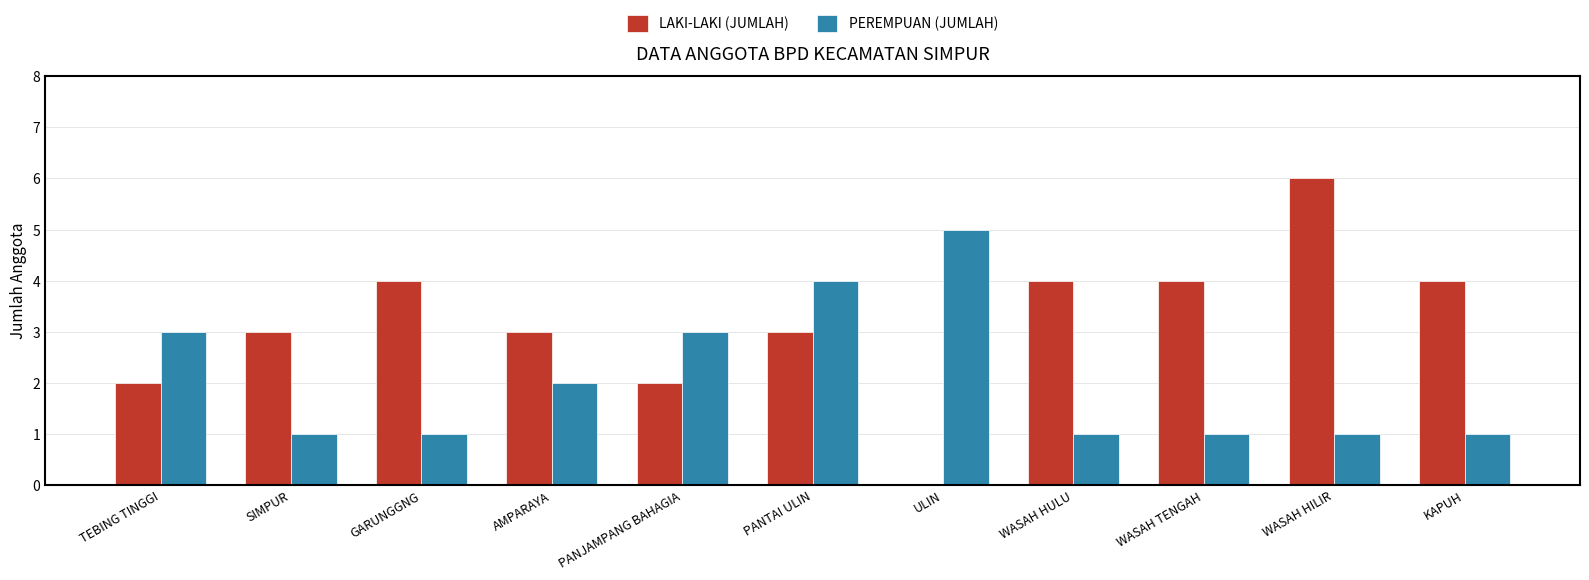

Which series has the largest total across all categories?

LAKI-LAKI (JUMLAH)